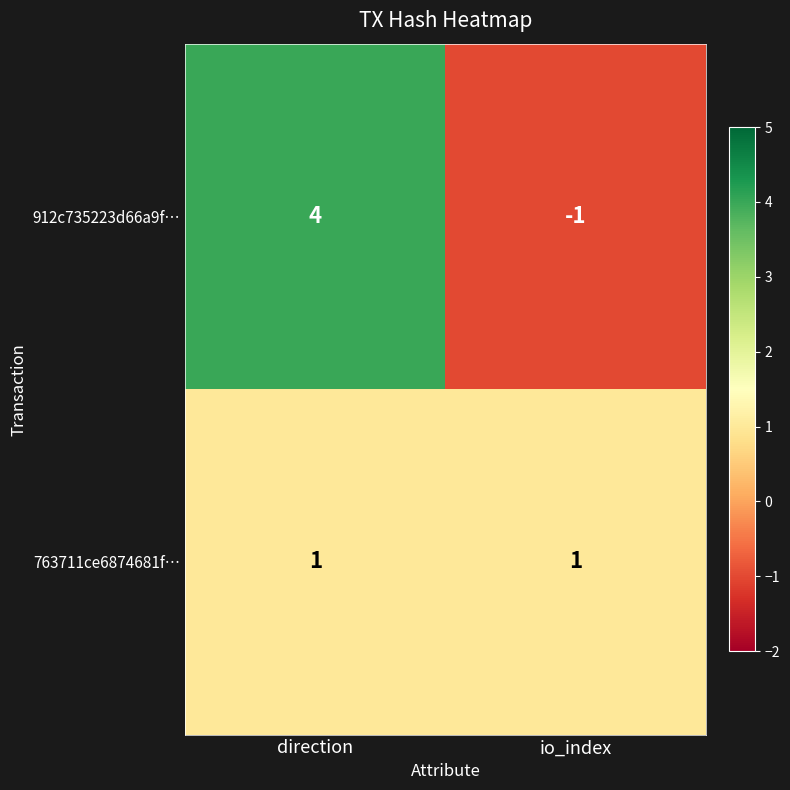

The value of 763711ce6874681f… at direction is 0. True or false?

False